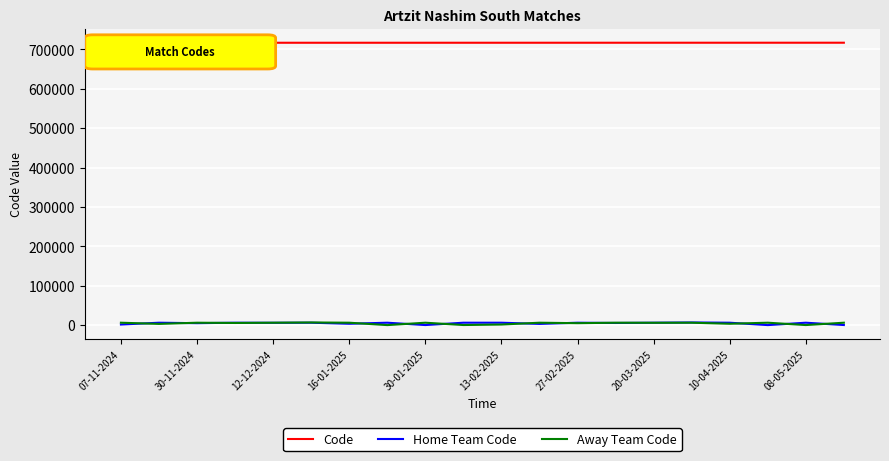

At how many categories does at least one series exceed 408808?

20